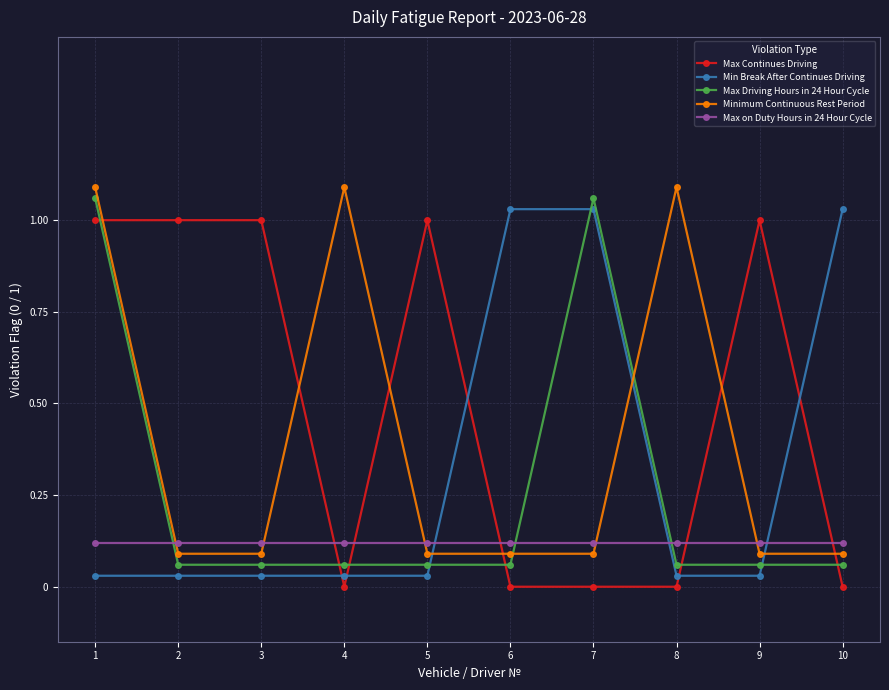

How many distinct data groups are displayed?

5